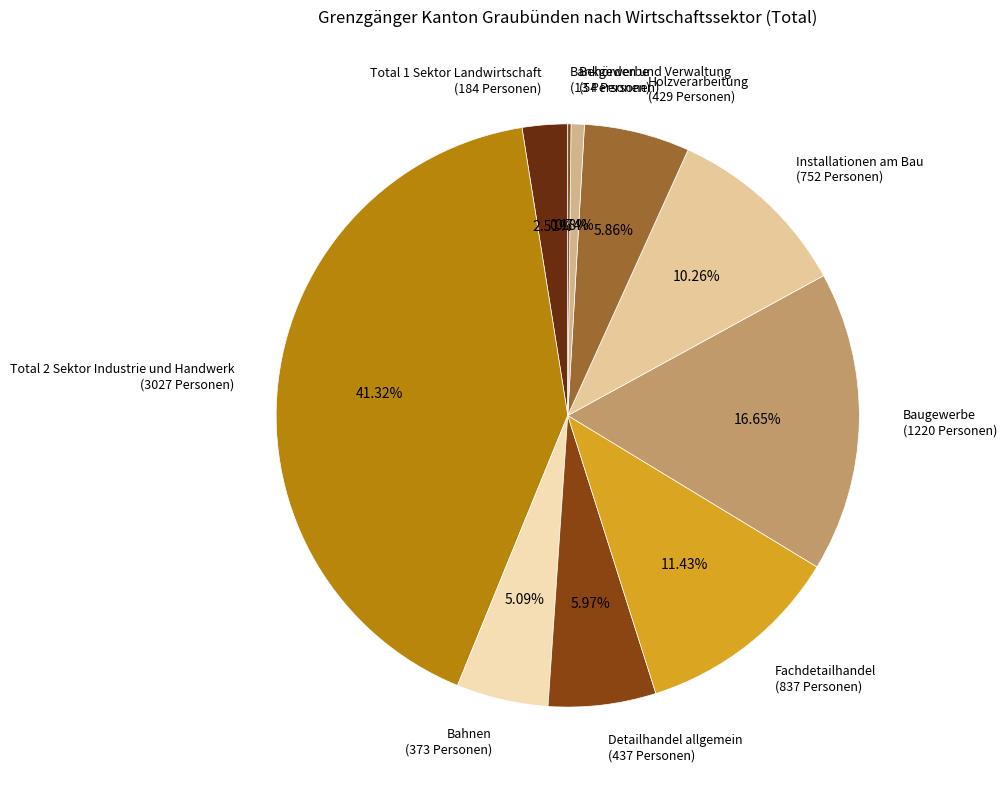

Is there a majority slice in this chart?

No